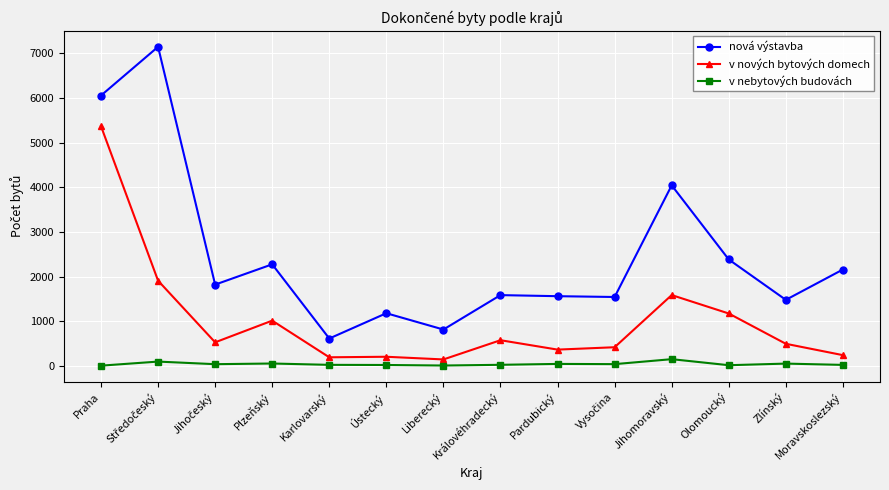

Between Karlovarský and Královéhradecký, which series saw the biggest shift?

nová výstavba